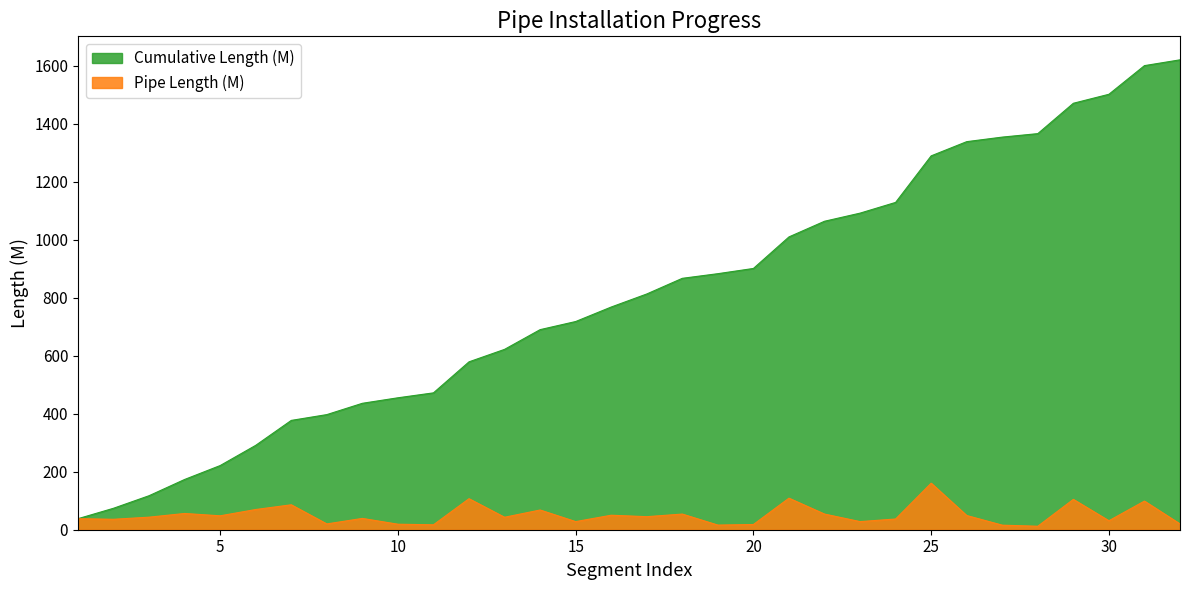

At which category does the chart reach its peak across all series?

32